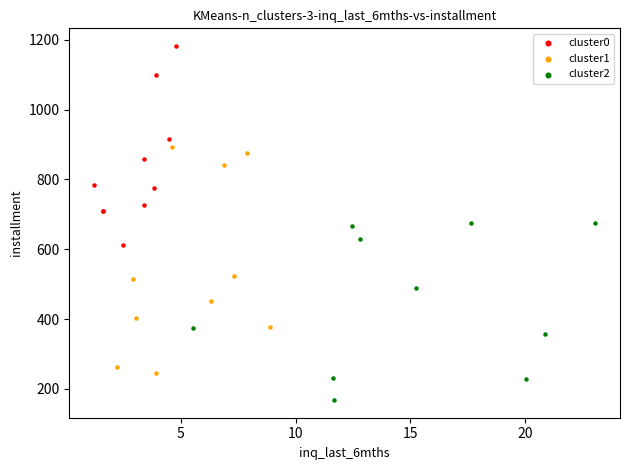

Which series has the largest Y range (max minus min)?

cluster1